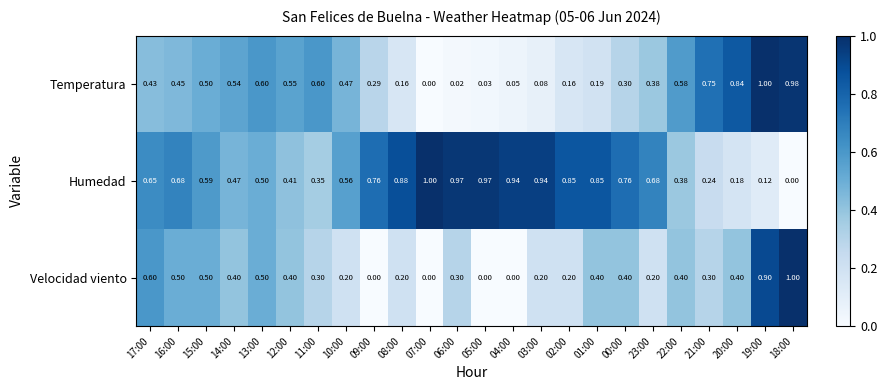

At how many categories does at least one series exceed 0?

24